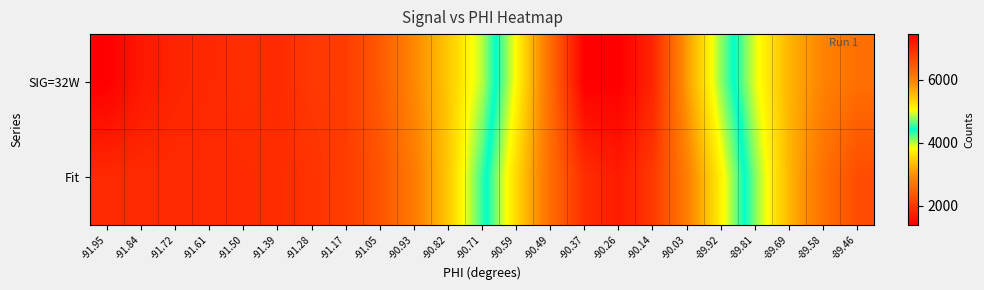

Which has a higher value, -90.49 or -90.71?

-90.49